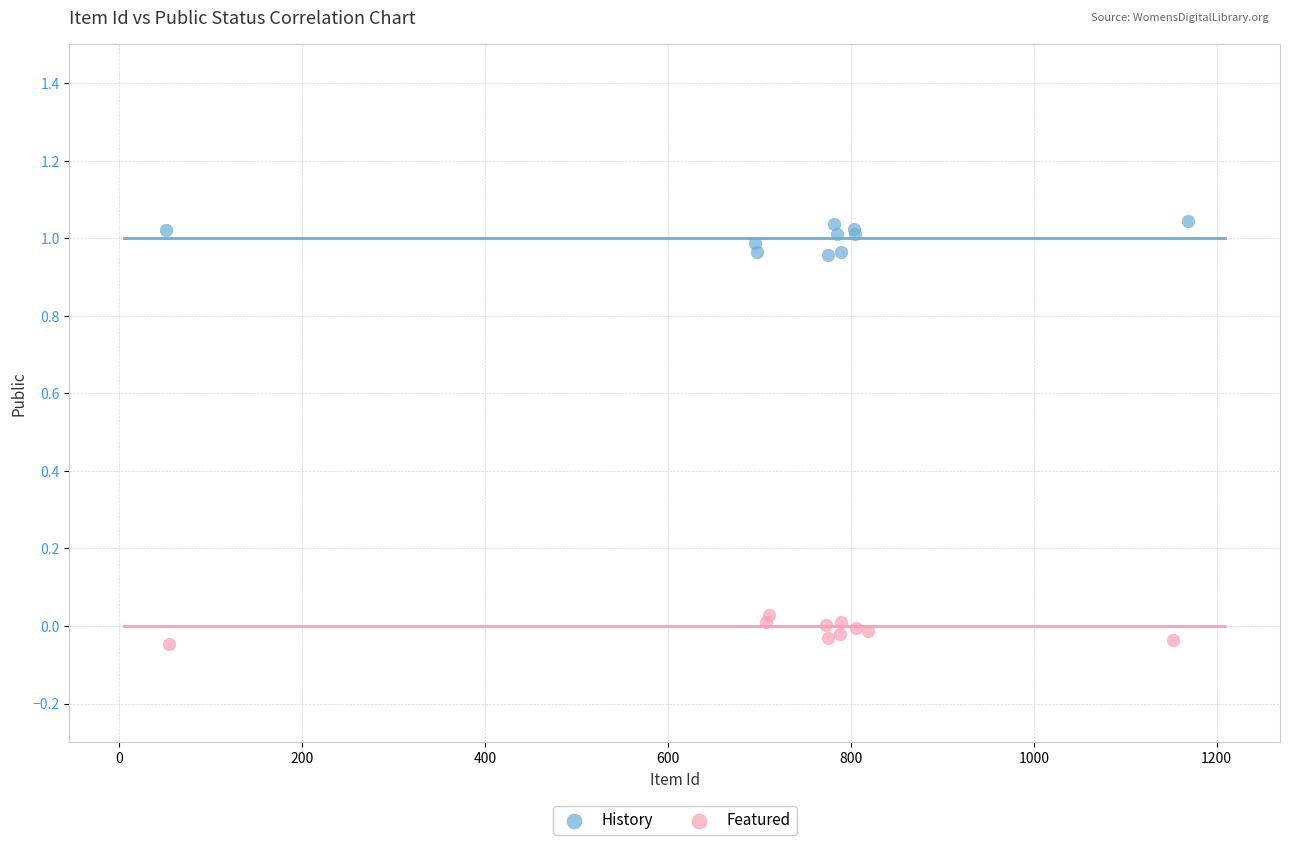

What are all the series names shown in the legend?

History, Featured